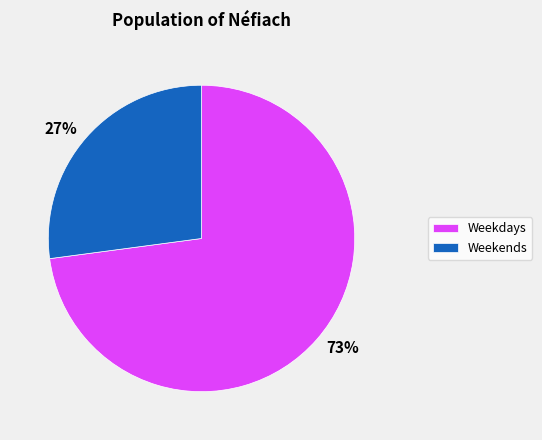

To the nearest percent, what is the difference between the largest and smallest slice percentages?

46%